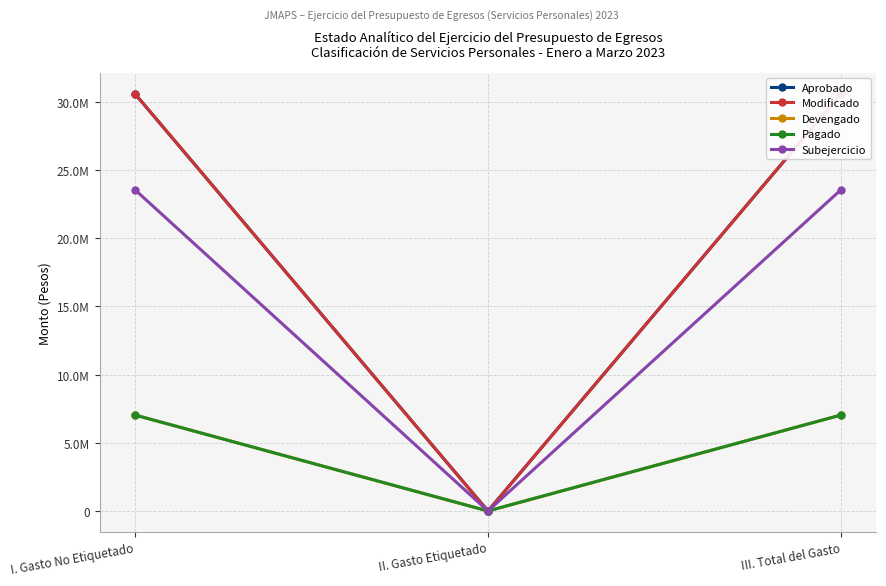

Which has a higher value, I. Gasto No Etiquetado or III. Total del Gasto?

I. Gasto No Etiquetado